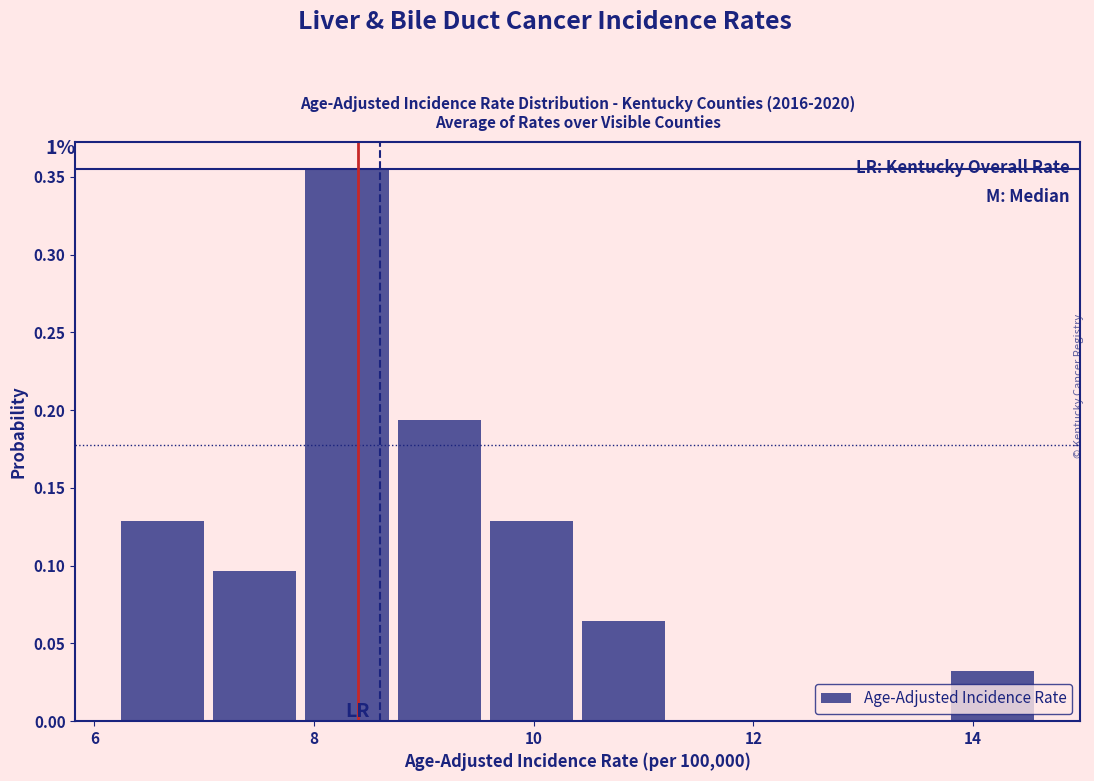

Which range on the x-axis has the tallest bar?

7.88 to 8.72